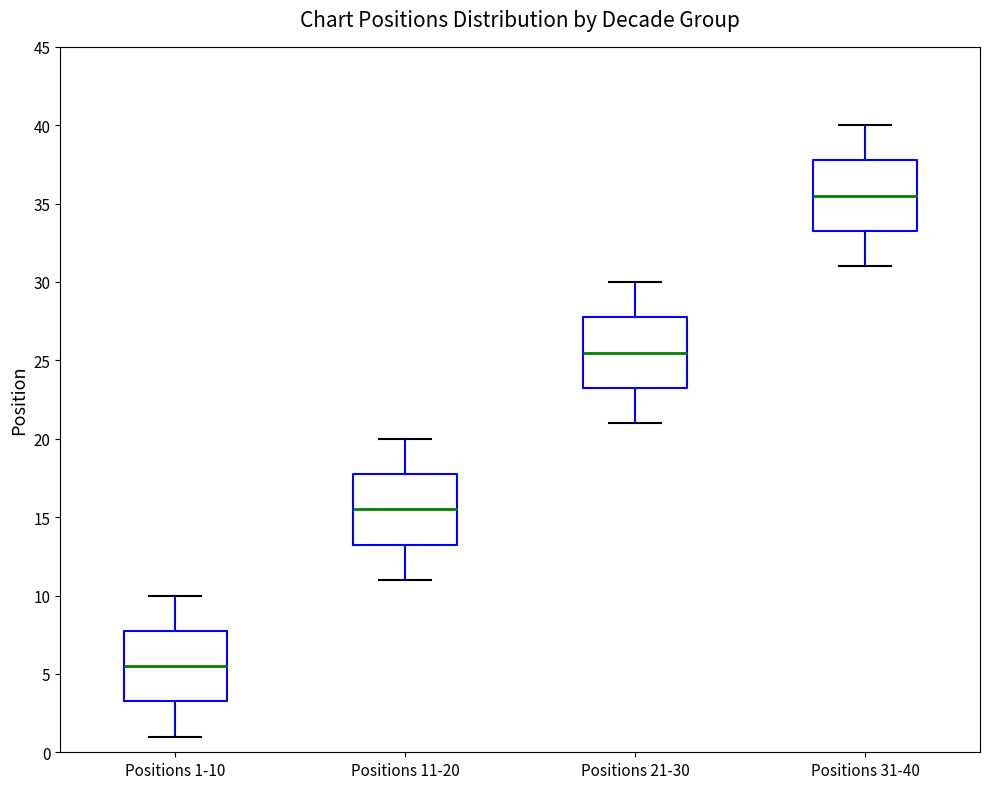

Where is the upper edge of the box for Positions 31-40 on the y-axis? The values are not printed on the chart, so give them approximately, as read against the axis.

38.0